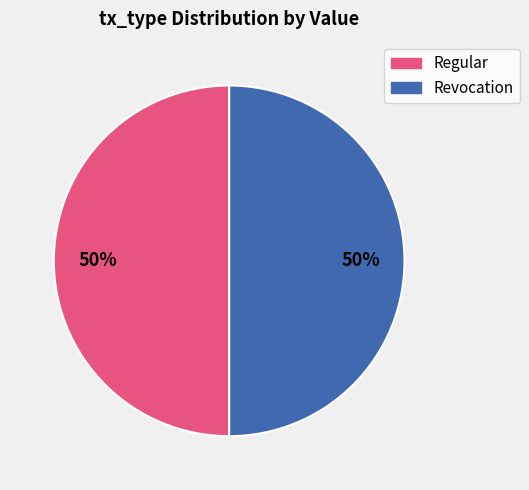

Do Regular and Revocation together represent more than half of the pie?

Yes